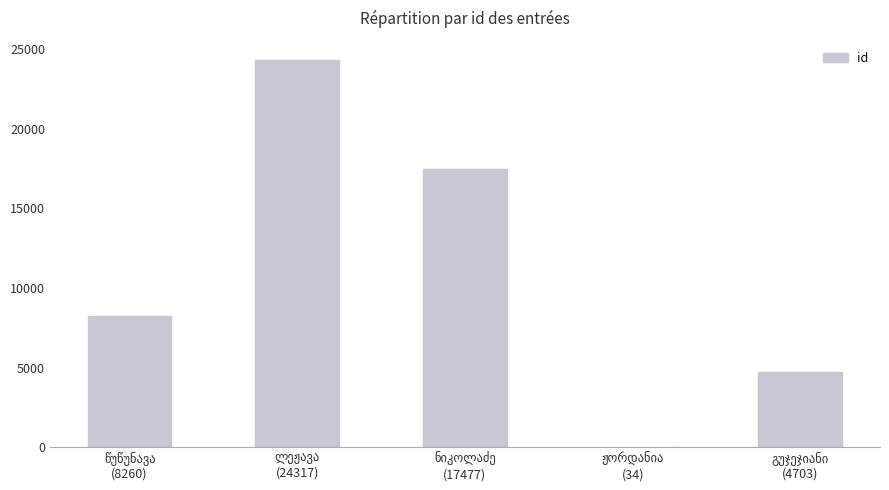

What is the greatest value displayed?

24317